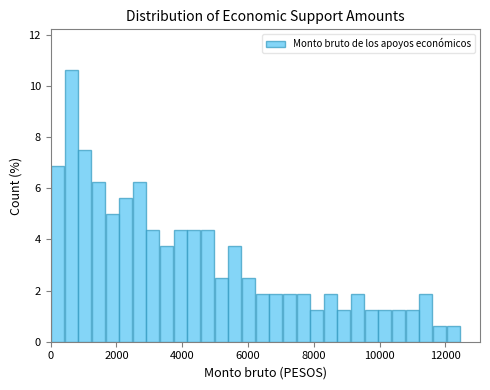

Around what value on the x-axis is the tallest bar? Give the approximate position of its centre, as read against the axis.

600